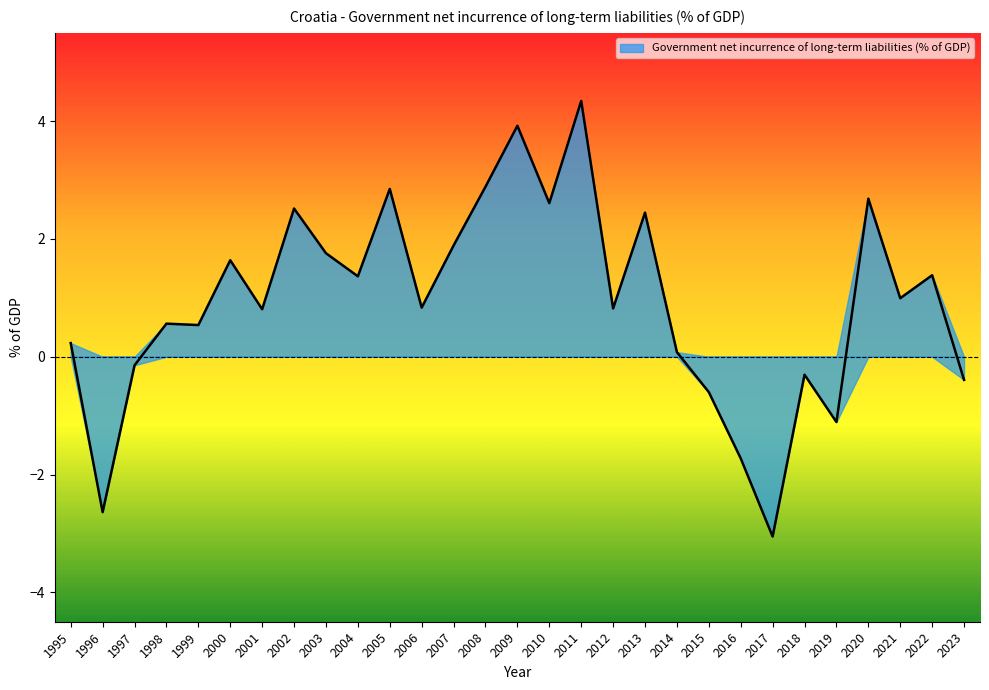

Where is the data nearest to the value 0?

2014